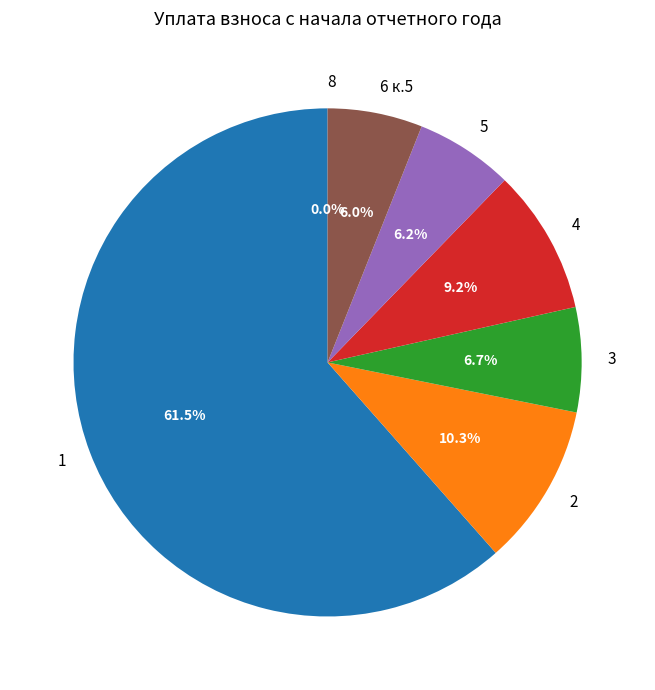

How much of the chart is everything except 6 к.5?

94.0%